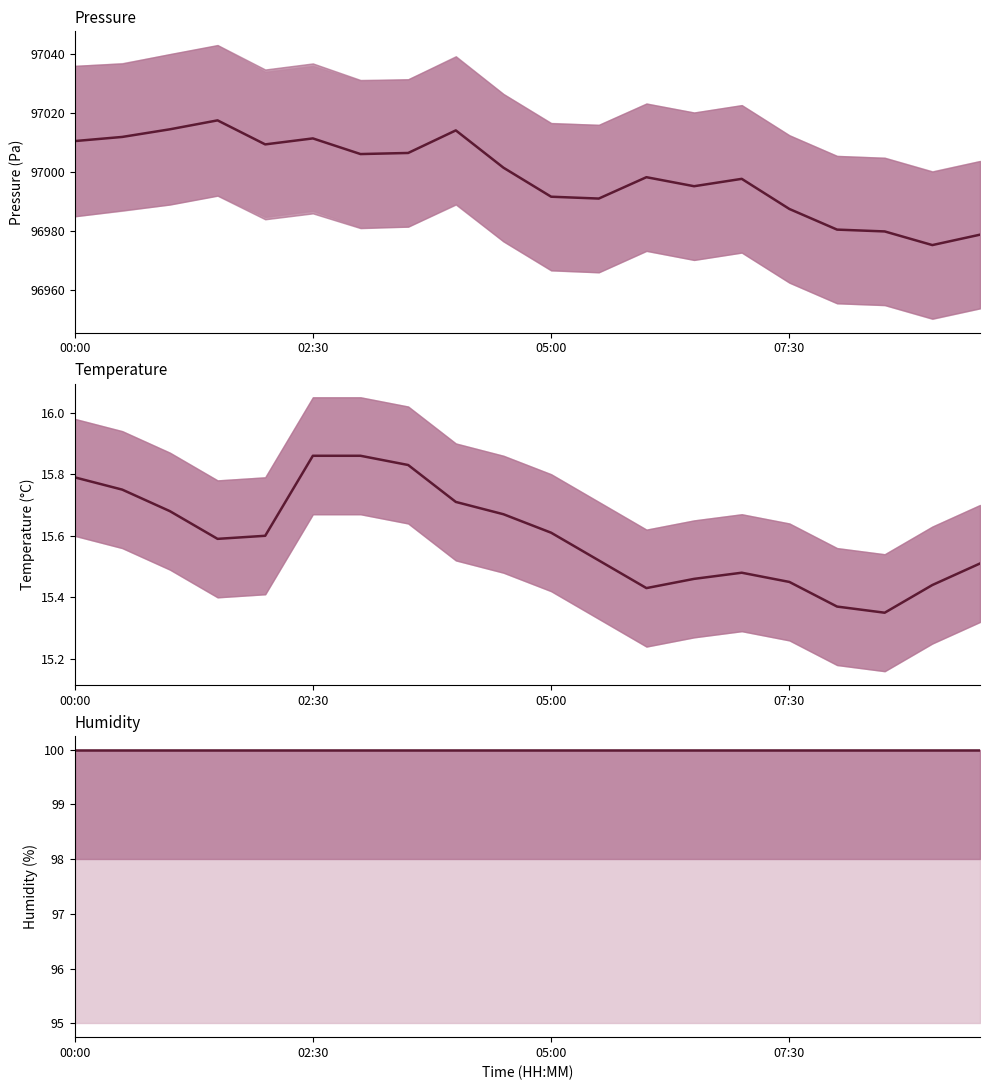

The humidity series shows 46.7 at 13. True or false?

False